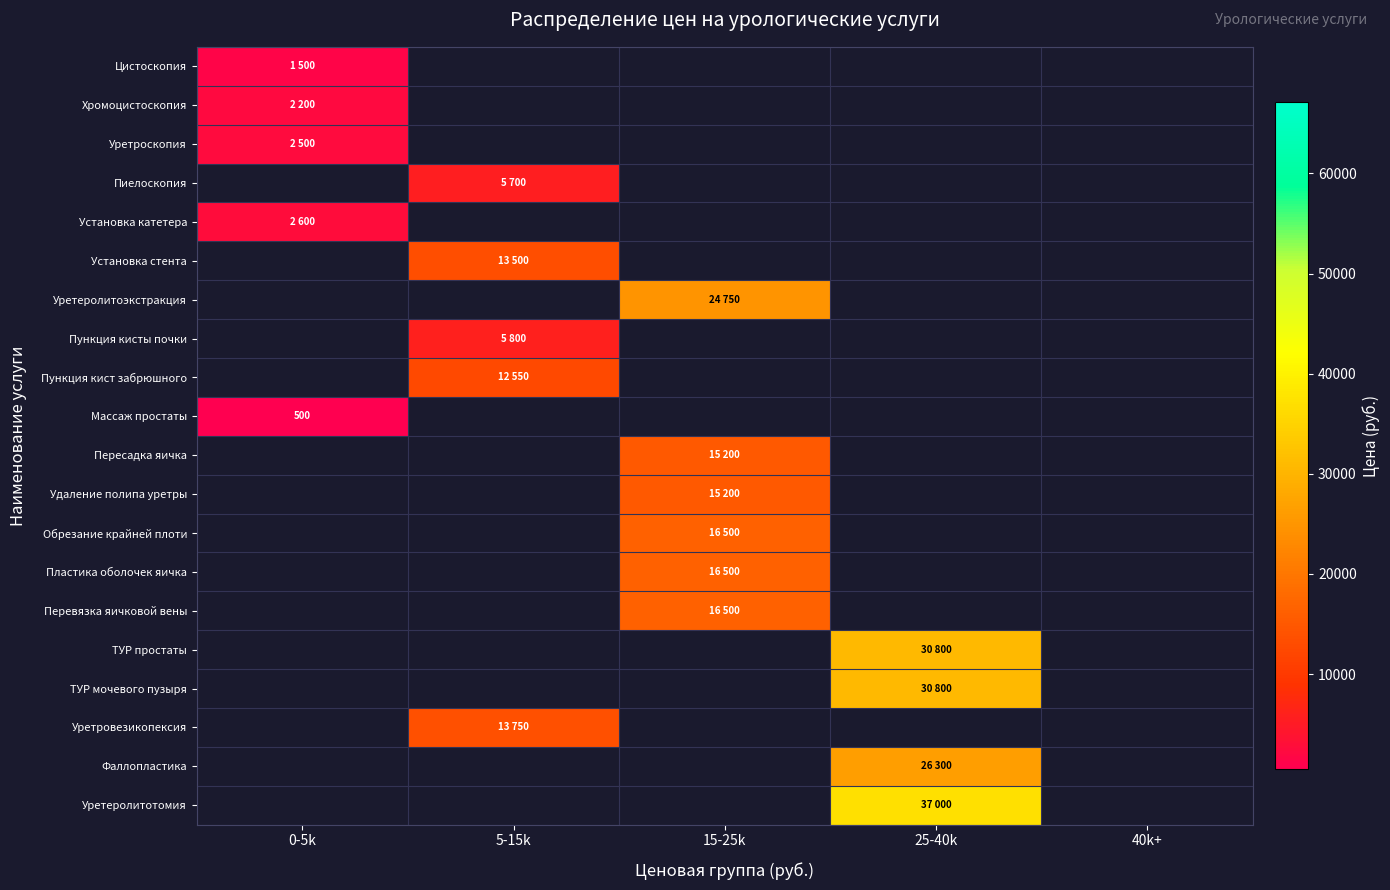

Is the value of Уретровезикопексия at 25-40k greater than the value of Пластика оболочек яичка at 25-40k?

No